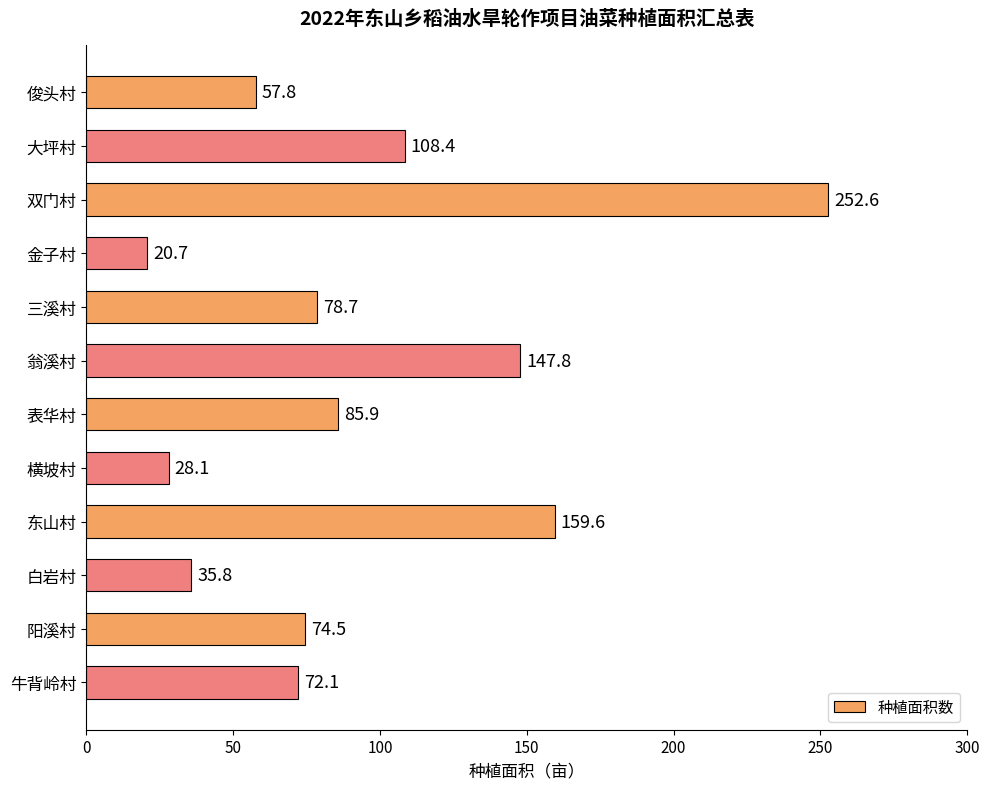

At which category does the chart reach its minimum across all series?

金子村